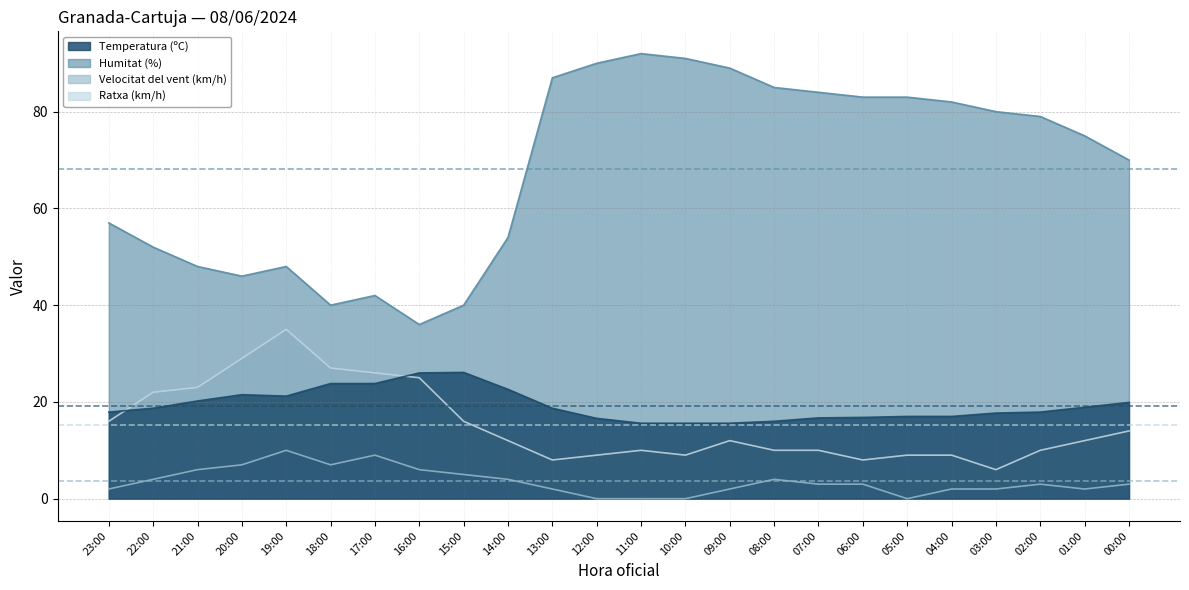

Where is the first local minimum for Temperatura (ºC)?

19:00